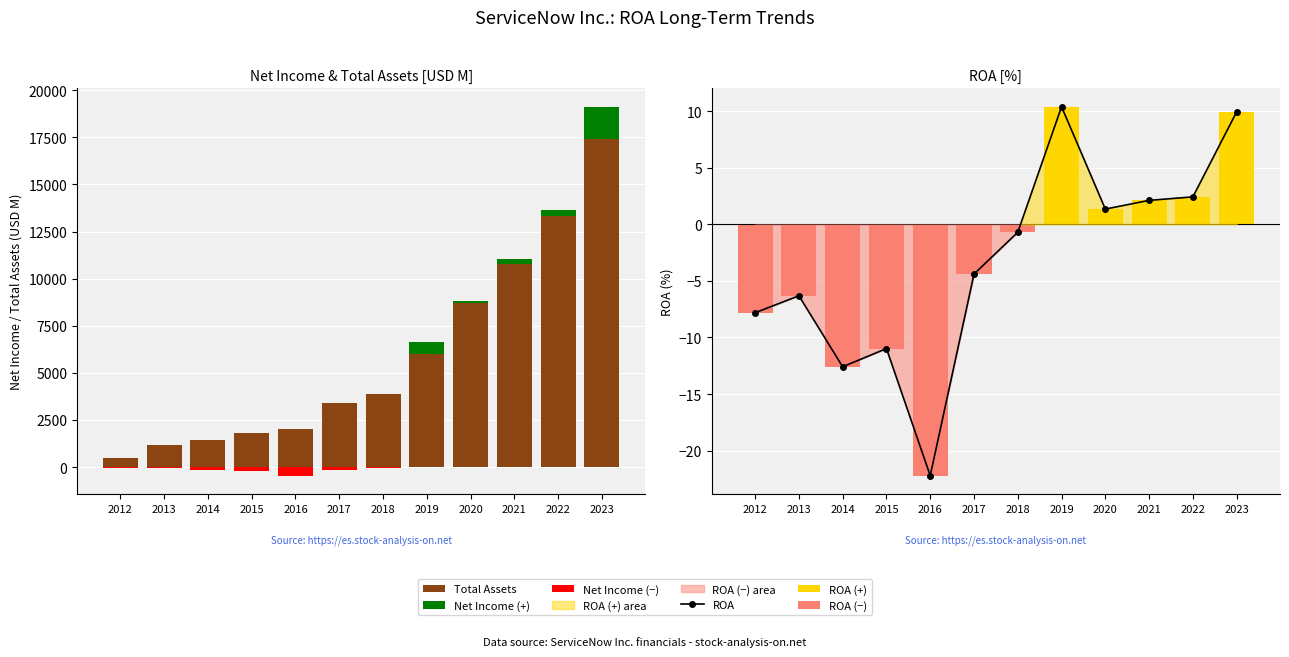

Which label corresponds to the largest value in the chart?

2023